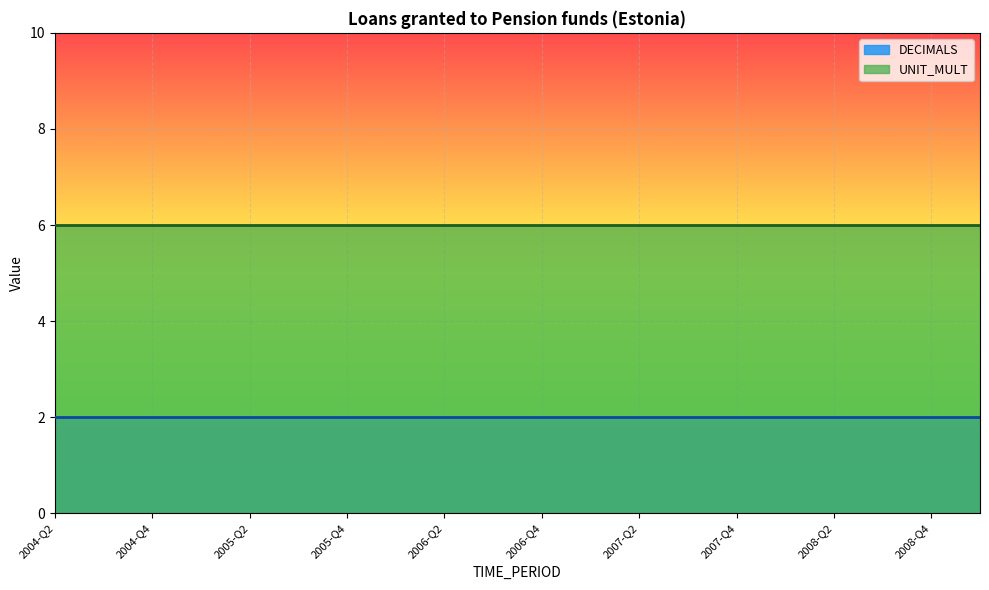

True or false: DECIMALS and UNIT_MULT cross at least once.

False